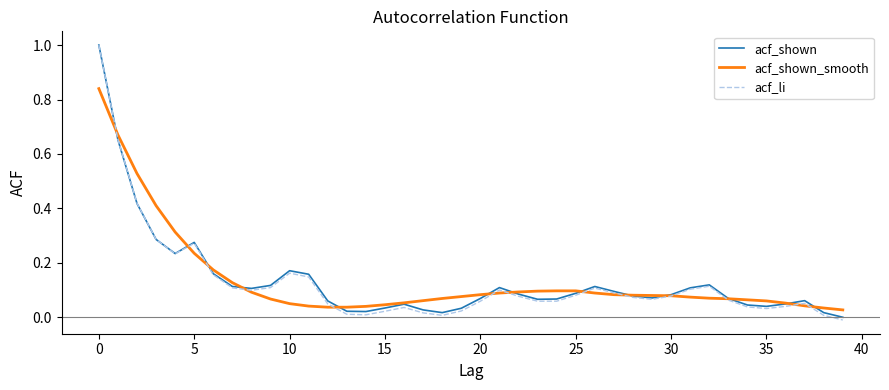

Which series has the widest spread of values?

acf_li